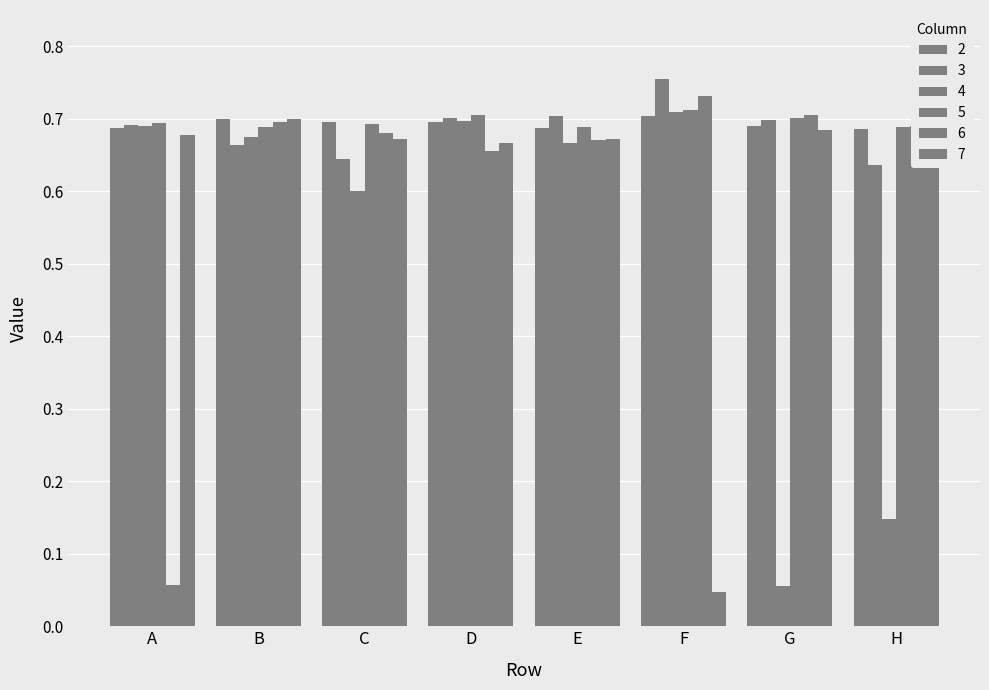

Count the number of categories in the chart.

8